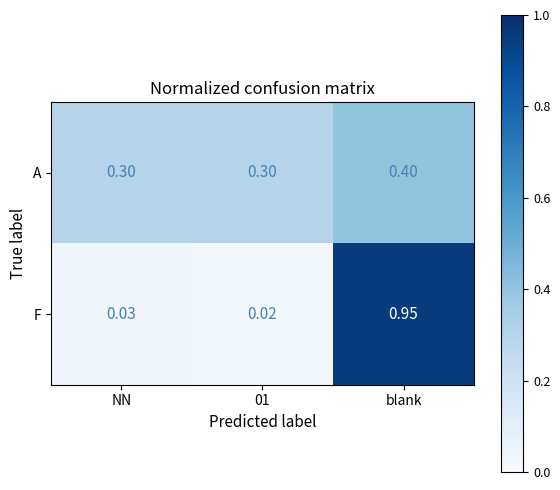

Which label corresponds to the largest value in the chart?

blank